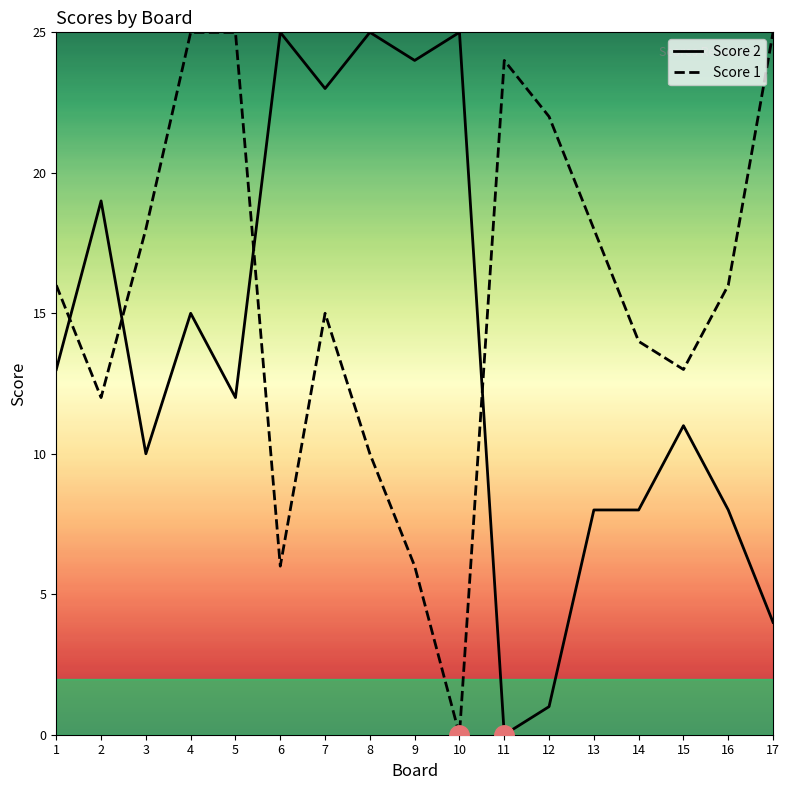

Is it true that Score 1 equals 25 at 3?

False